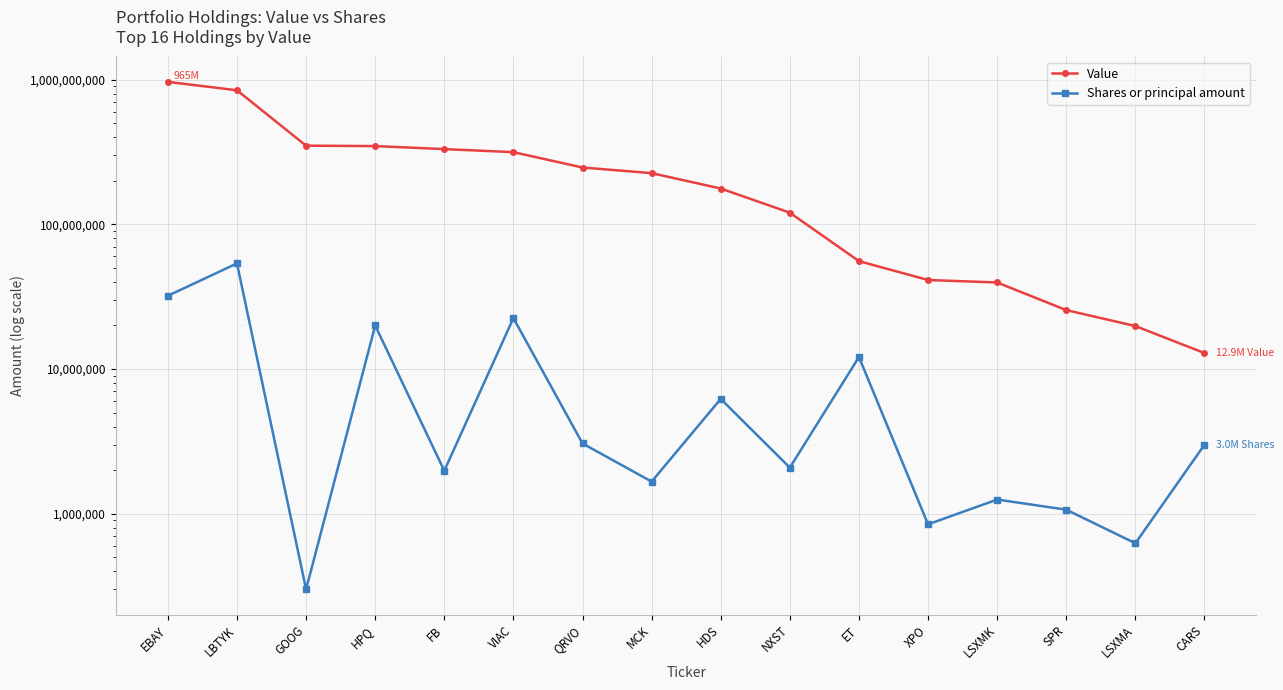

Where is Value nearest to the value 488702500?

GOOG